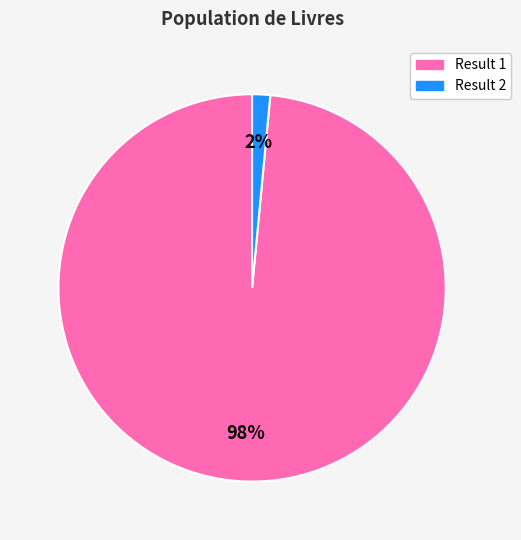

Is there a majority slice in this chart?

Yes